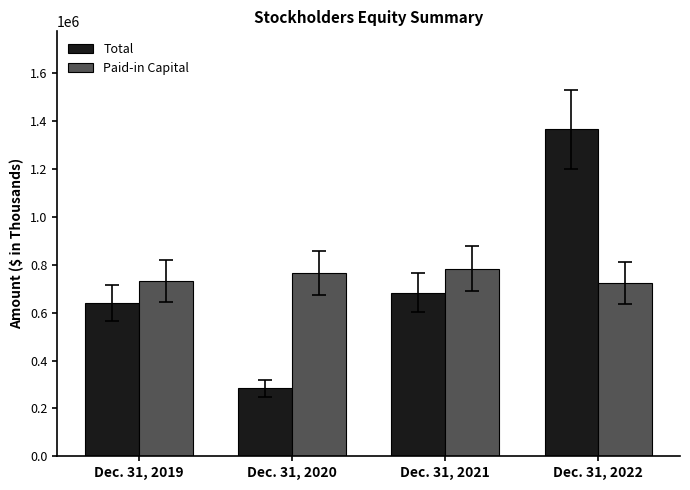

What is the difference between the second highest and minimum values in the Total series?

400305